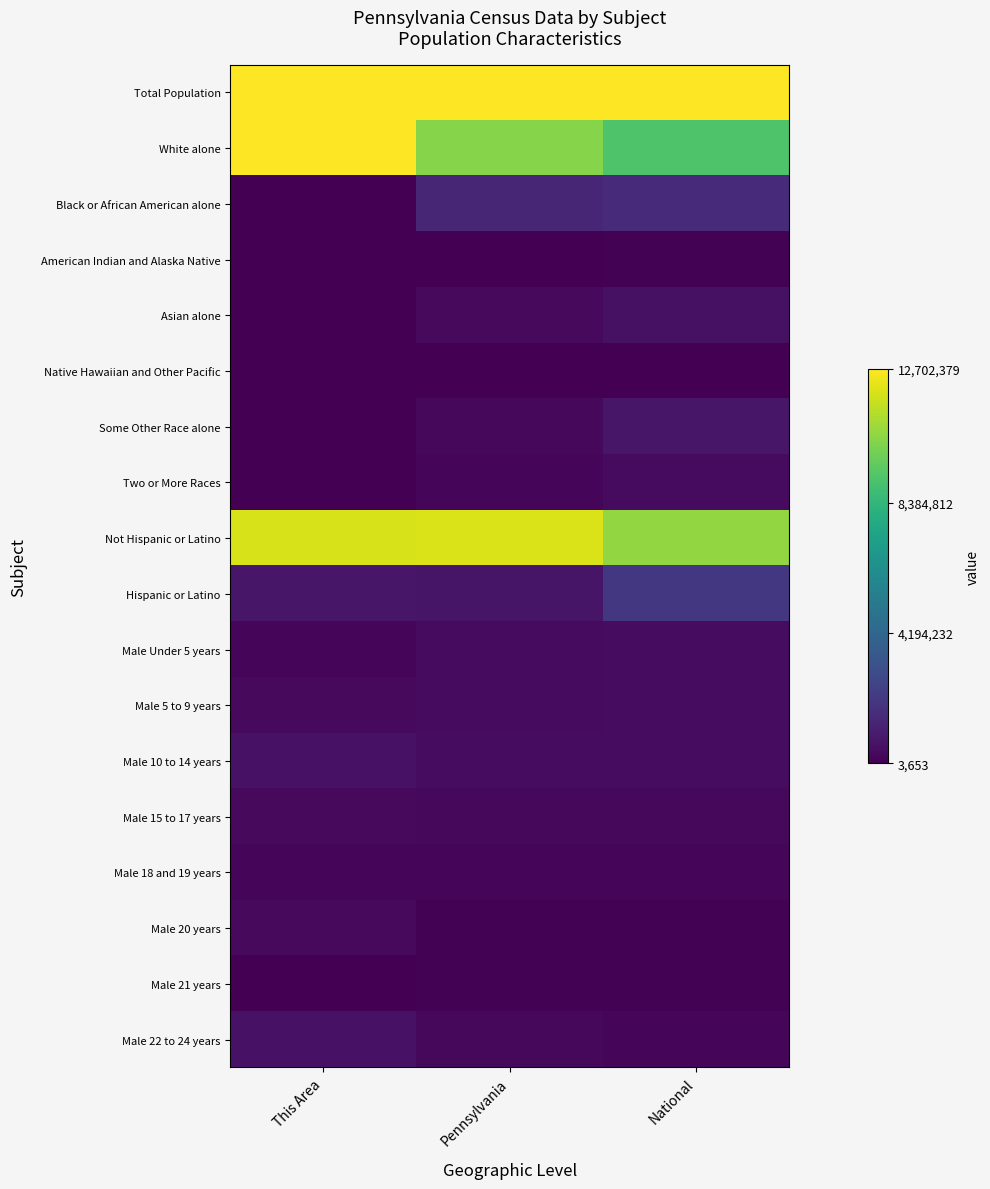

How many distinct data groups are displayed?

18